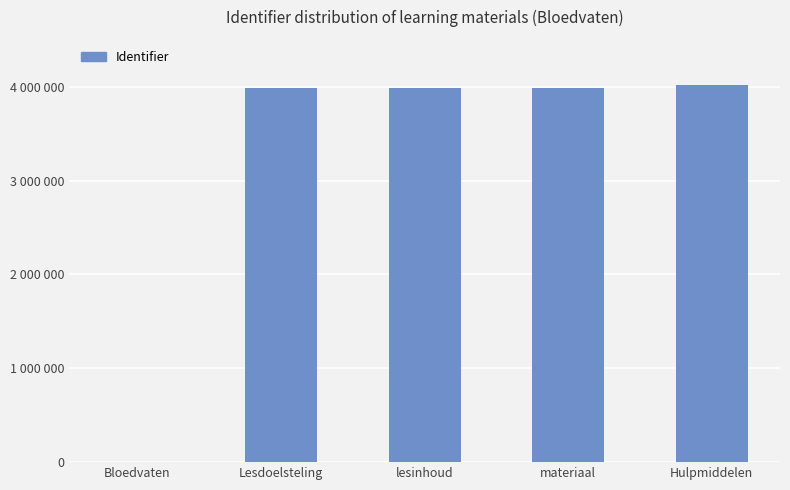

Rank the categories by value from highest to lowest.

Hulpmiddelen, lesinhoud, materiaal, Lesdoelsteling, Bloedvaten